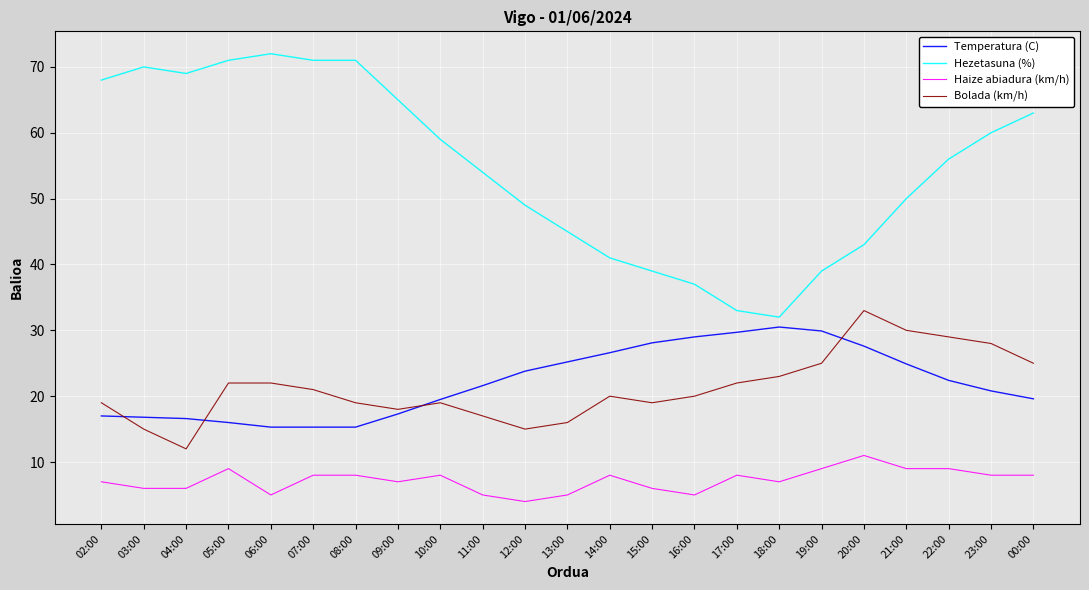

Between which two adjacent categories do Temperatura (C) and Bolada (km/h) first intersect?

02:00 and 03:00